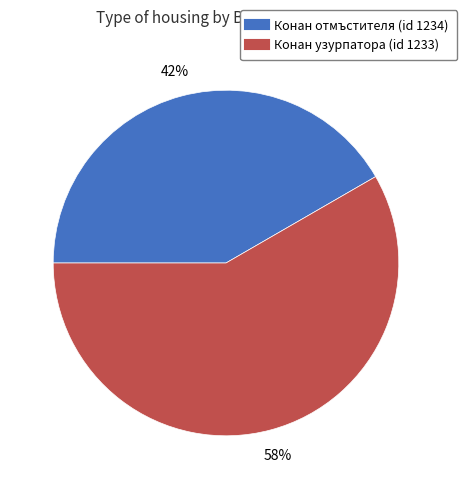

To the nearest percent, what is the average slice percentage?

50%